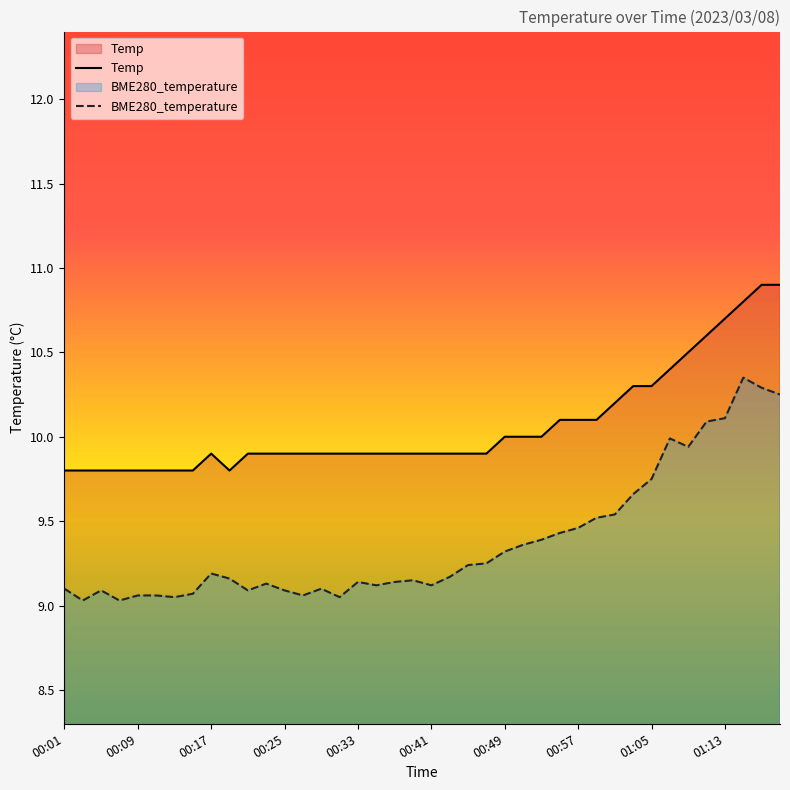

What is the lowest value of the BME280_temperature series?

9.0